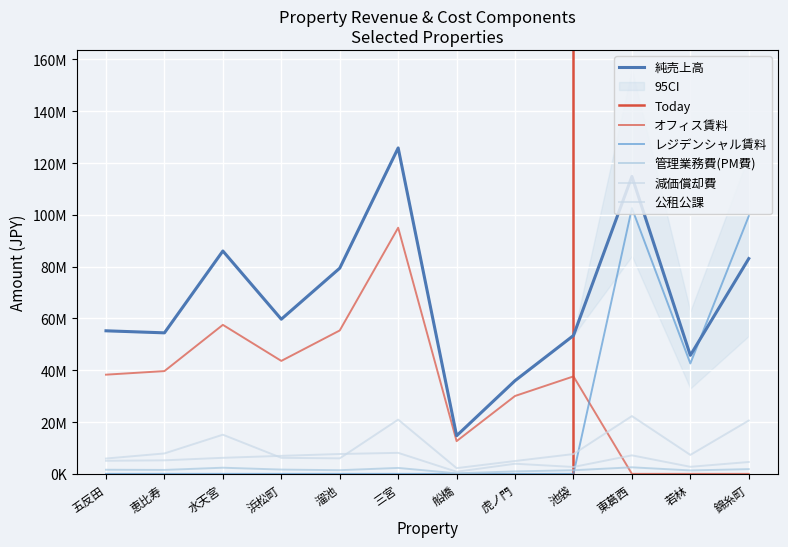

Is the value of オフィス賃料 at 水天宮 greater than the value of レジデンシャル賃料 at 浜松町?

Yes